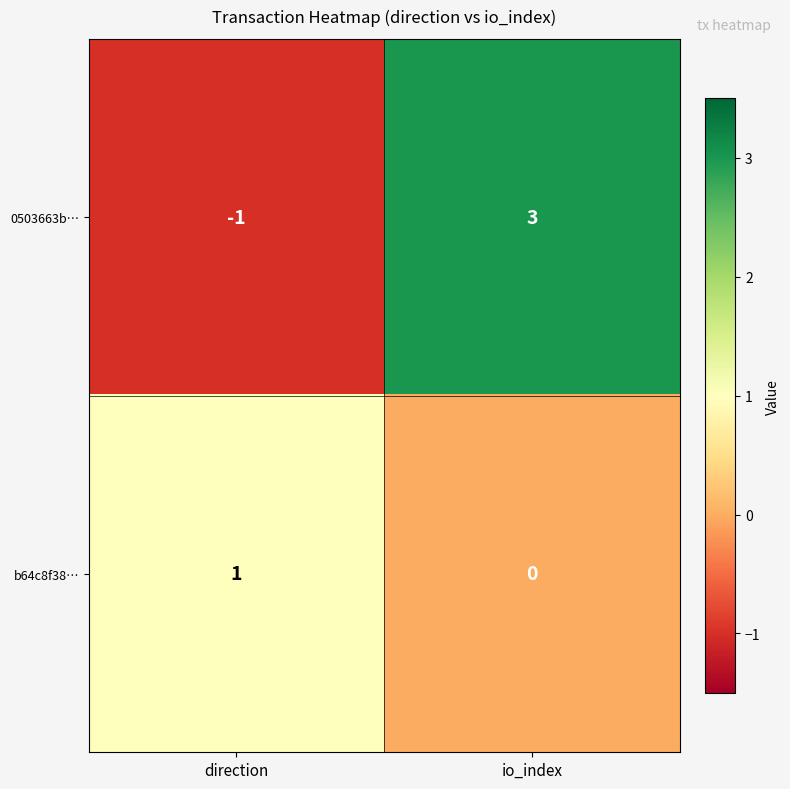

Reading left to right, transcribe all the data shown in this chart.

0503663b…: direction=-1	io_index=3
b64c8f38…: direction=1	io_index=0